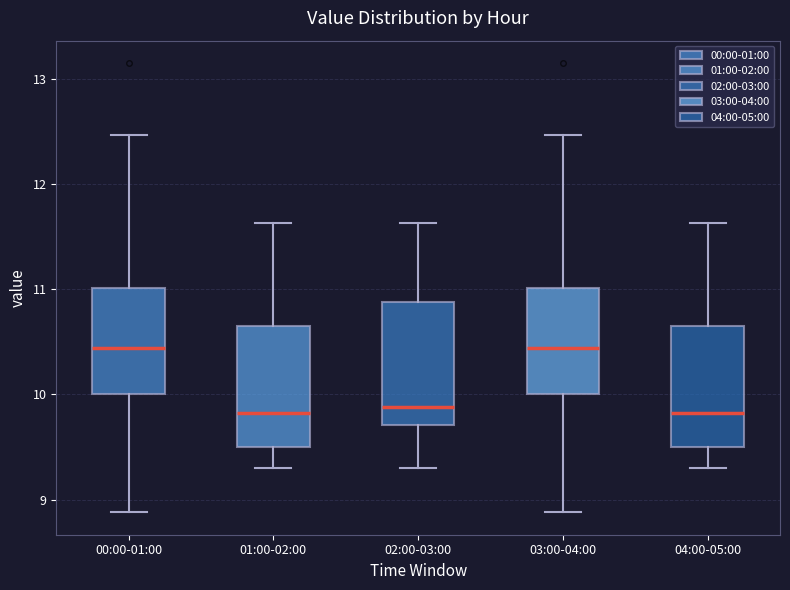

Reading left to right, transcribe this box plot: for each box, give where its median line is, the range the box spans, and where its two whiskers end, as read against the y-axis. The values are not printed on the chart, so give them approximately, as read against the axis.

00:00-01:00: median 10.4, box 10.0 to 11.0, whiskers 8.9 to 12.5
01:00-02:00: median 9.8, box 9.5 to 10.7, whiskers 9.3 to 11.6
02:00-03:00: median 9.9, box 9.7 to 10.9, whiskers 9.3 to 11.6
03:00-04:00: median 10.4, box 10.0 to 11.0, whiskers 8.9 to 12.5
04:00-05:00: median 9.8, box 9.5 to 10.7, whiskers 9.3 to 11.6